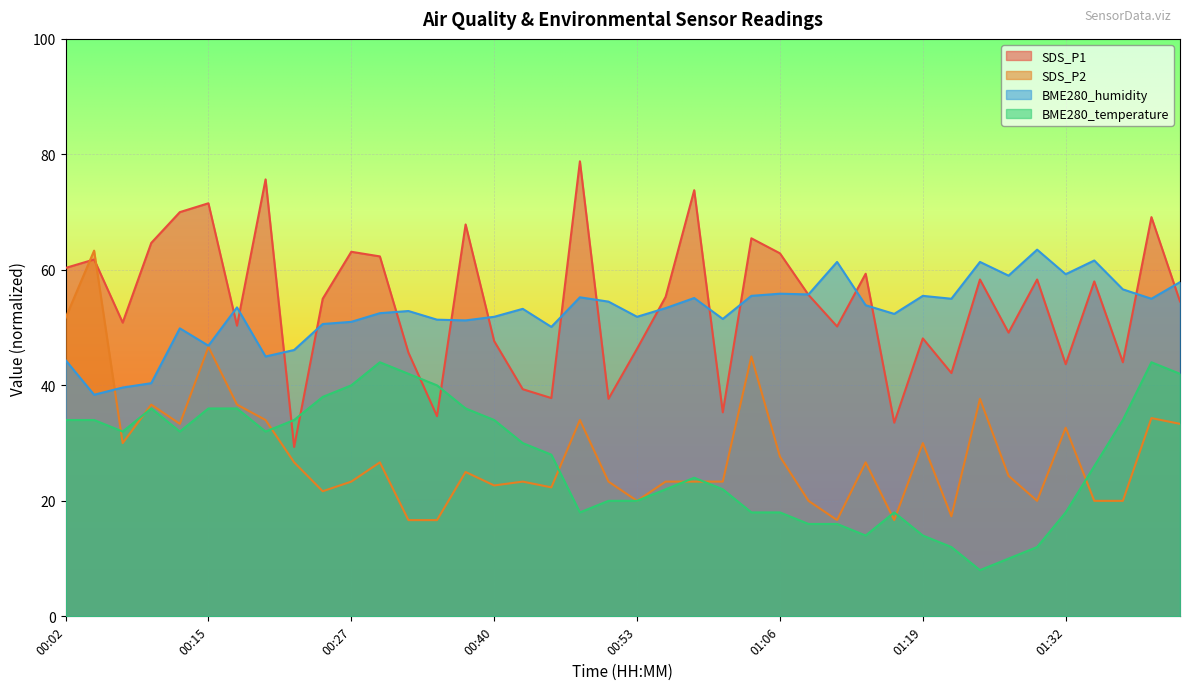

At which category does SDS_P1 reach its first local valley?

00:07